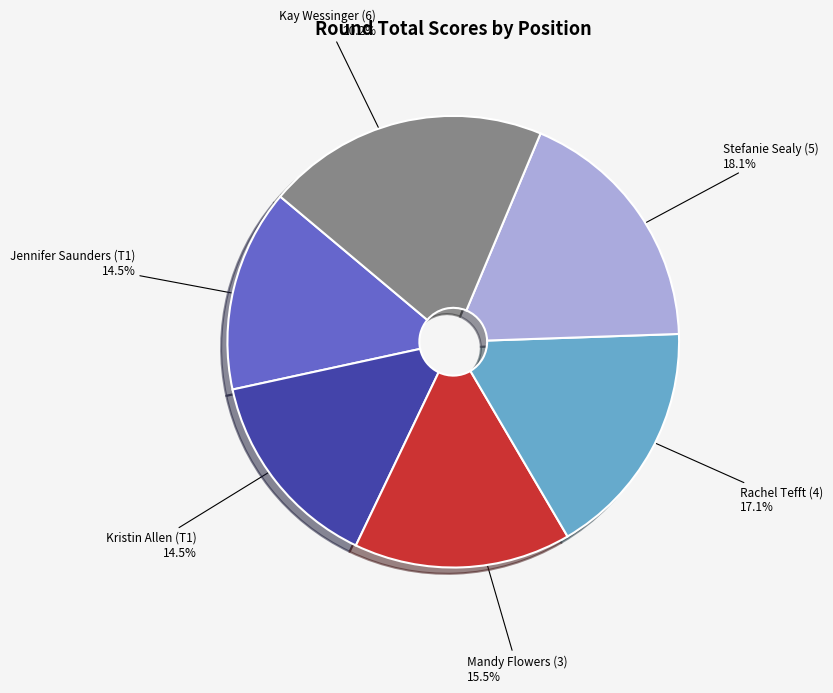

Approximately how many times larger is the value at Kristin Allen (T1) compared to Jennifer Saunders (T1)?

1.0